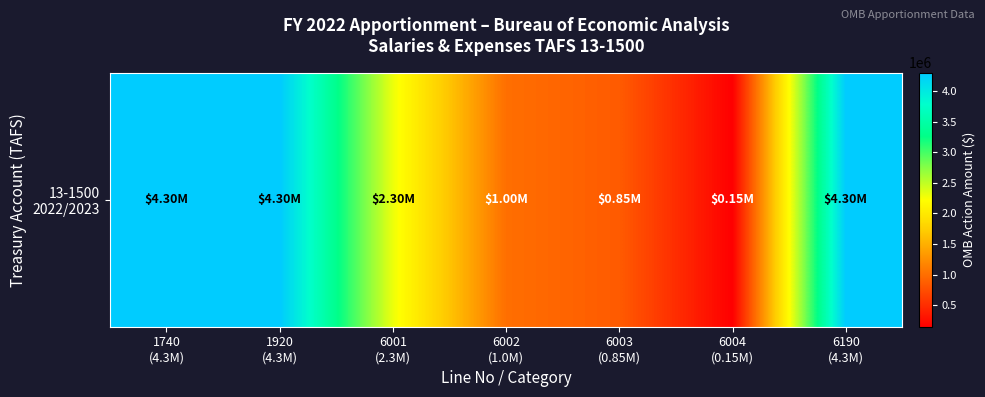

List the labels in order of value, smallest first.

6004
(0.15M), 6003
(0.85M), 6002
(1.0M), 6001
(2.3M), 1740
(4.3M), 1920
(4.3M), 6190
(4.3M)